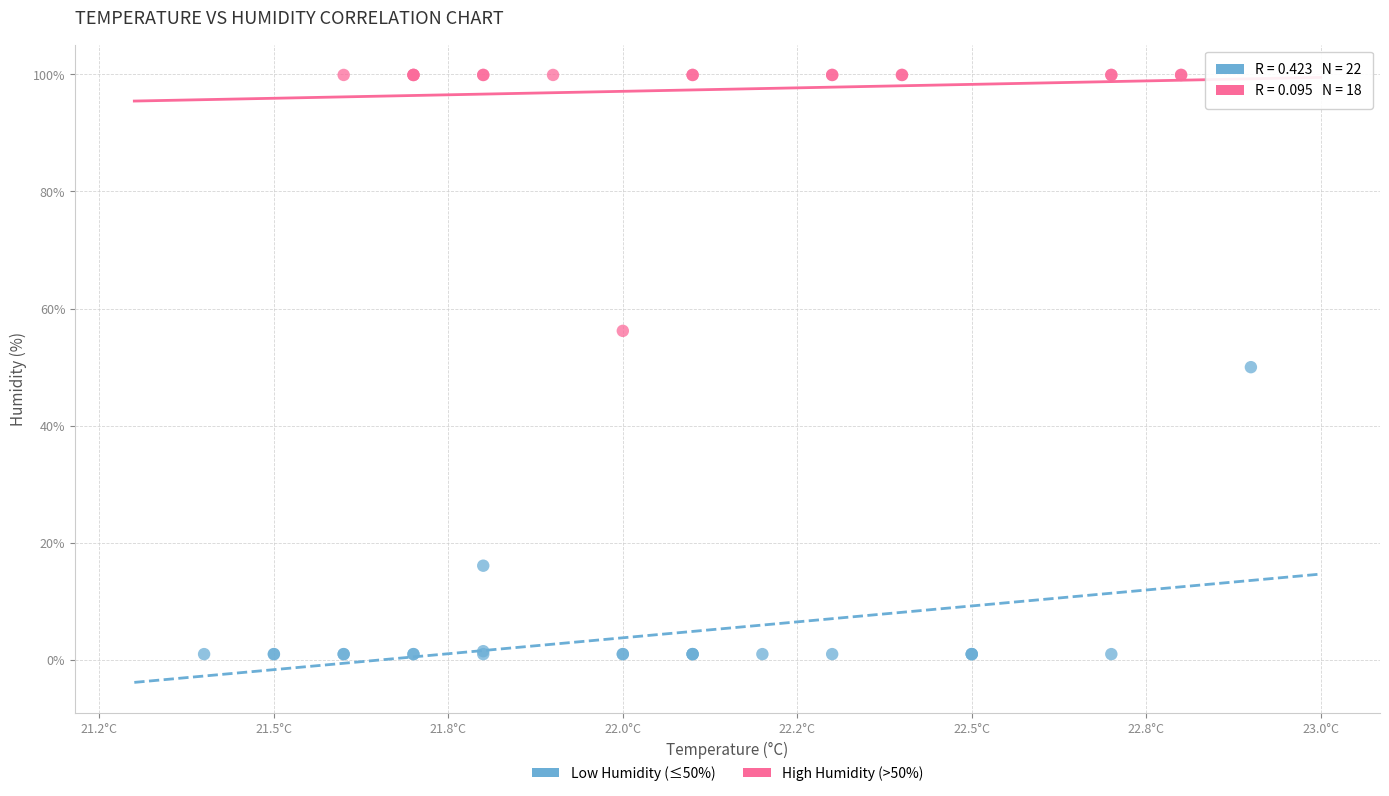

Which series reaches the maximum Y coordinate?

High Humidity (>50%)